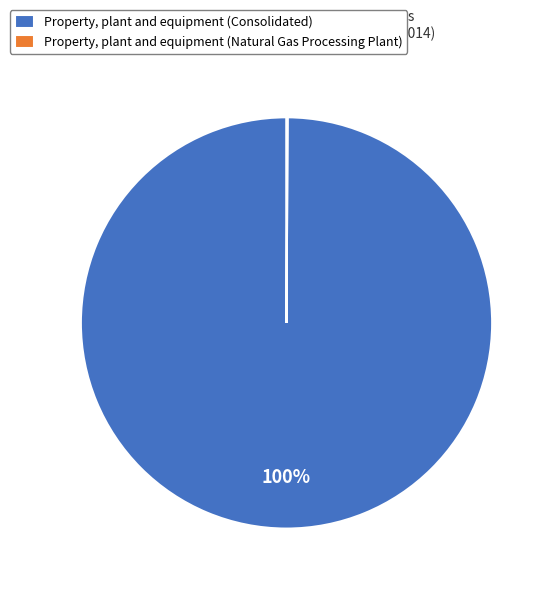

Which slice is the largest?

Property, plant and equipment (Consolidated)